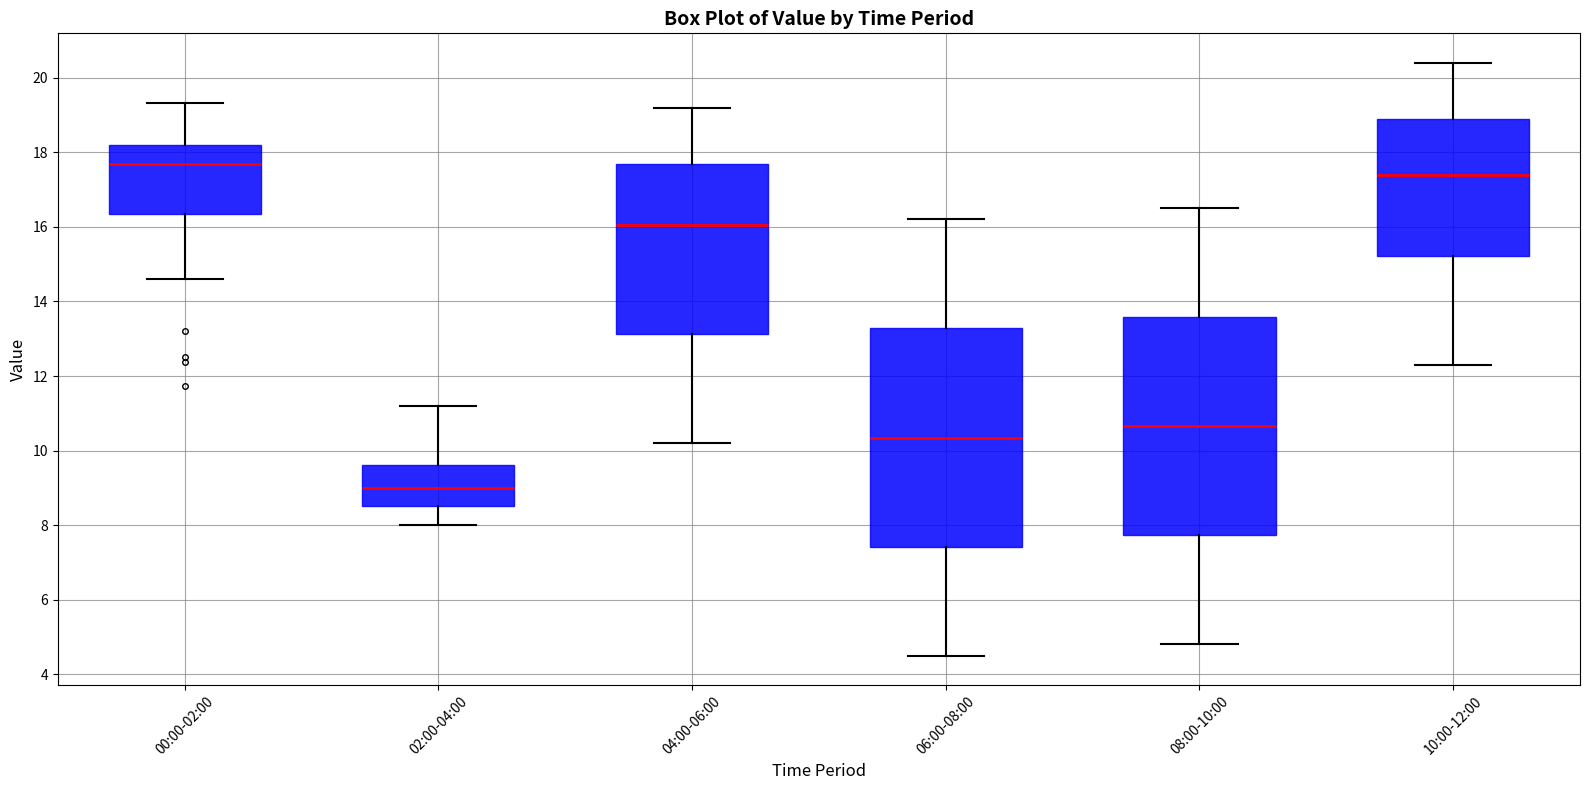

Where does the lower whisker of the box for 06:00-08:00 end on the y-axis? The values are not printed on the chart, so give them approximately, as read against the axis.

4.6